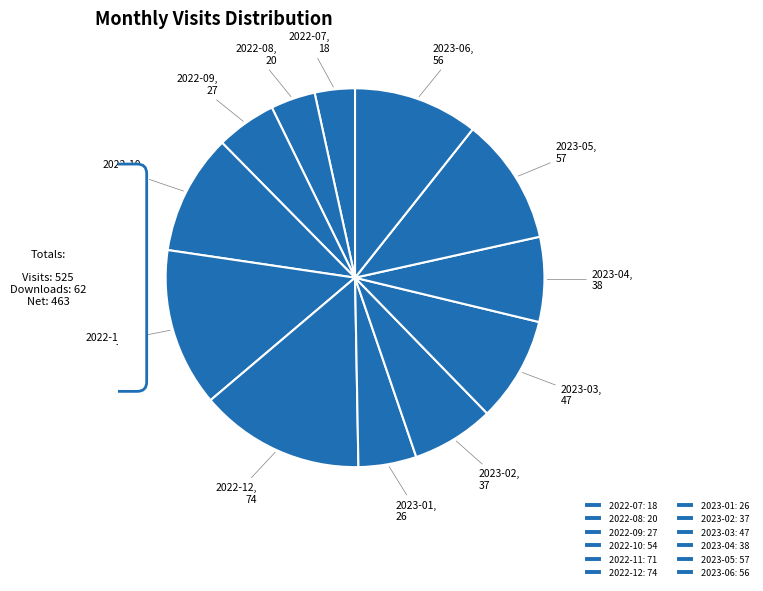

Is there a majority slice in this chart?

No